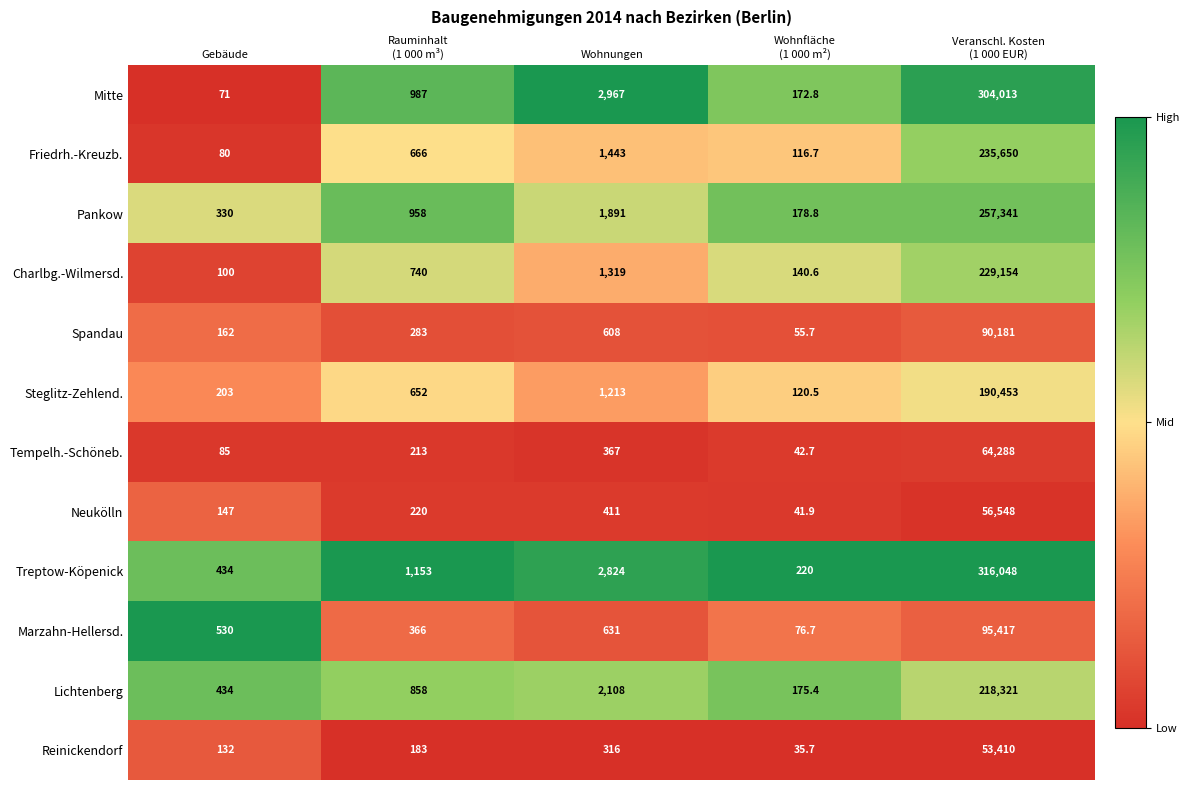

Rank the series by their maximum value, from lowest to highest.

Reinickendorf, Neukölln, Tempelh.-Schöneb., Spandau, Marzahn-Hellersd., Steglitz-Zehlend., Lichtenberg, Charlbg.-Wilmersd., Friedrh.-Kreuzb., Pankow, Mitte, Treptow-Köpenick